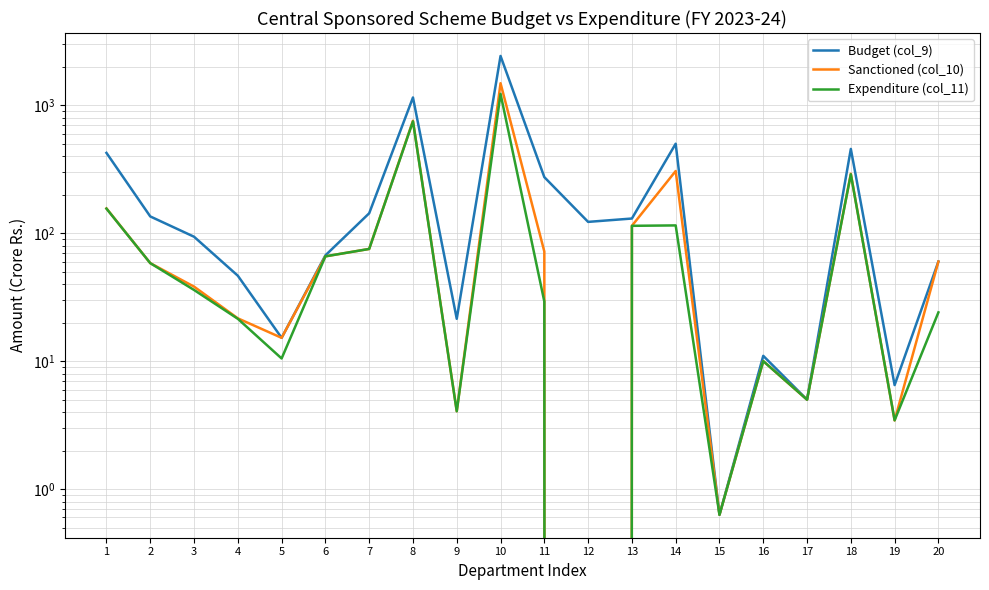

Reading left to right, list all the values displayed in this chart.

Budget (col_9): 424.0	135.1	93.8	46.5	15.2	67.1	143.0	1148.5	21.4	2425.0	274.0	122.5	130.1	500.0	0.6	11.0	5.0	455.3	6.5	60.0
Sanctioned (col_10): 156.1	58.3	38.2	21.6	15.2	65.9	75.3	756.0	4.1	1485.1	71.8	0.0	114.1	305.9	0.6	10.0	5.0	291.3	3.4	60.0
Expenditure (col_11): 155.5	58.3	36.0	21.4	10.5	65.9	75.3	747.4	4.1	1226.0	29.2	0.0	114.1	115.0	0.6	10.0	5.0	288.5	3.5	24.0